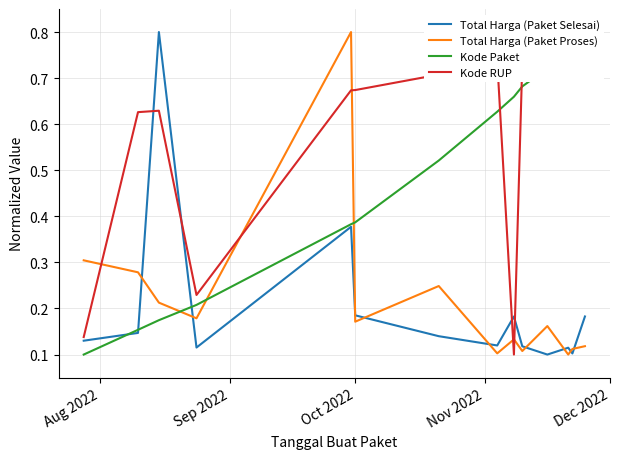

After their last crossing, which series has the higher values: Kode Paket or Total Harga (Paket Selesai)?

Kode Paket